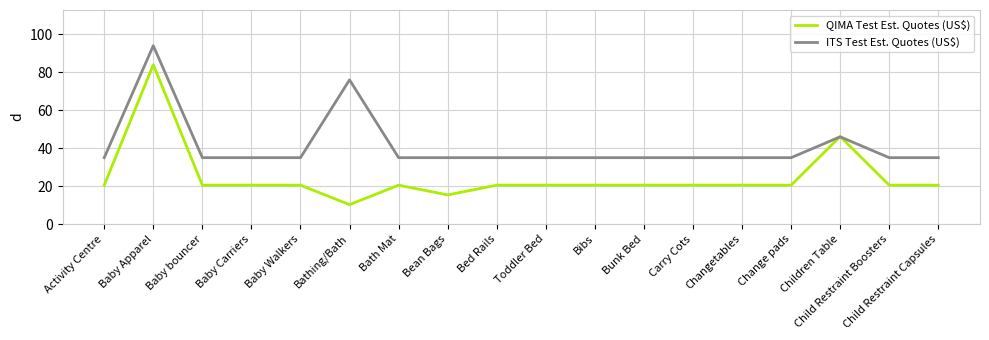

What is the smallest value displayed?

10.3